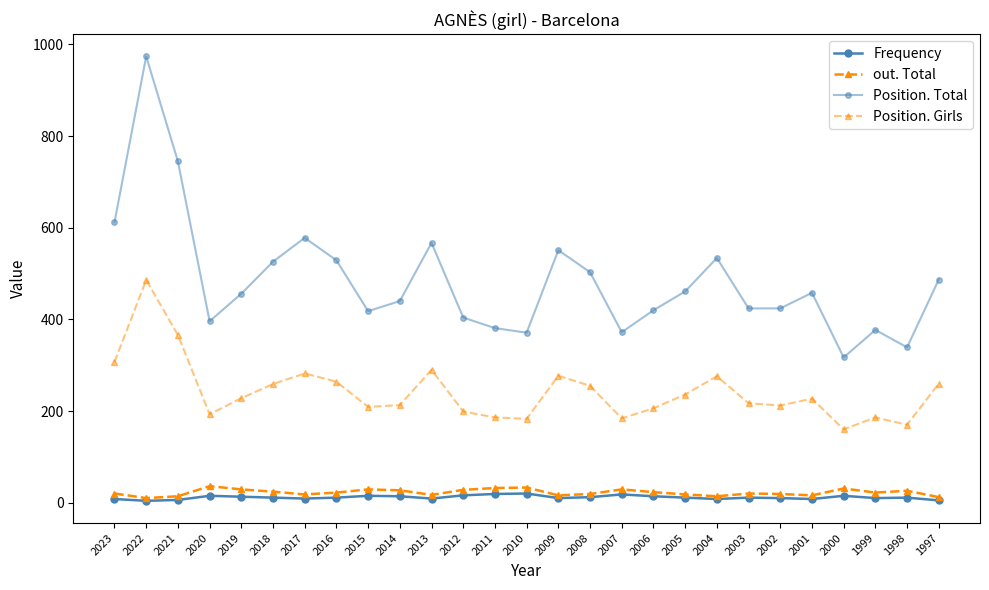

At which label does Position. Girls first exceed 227?

2023